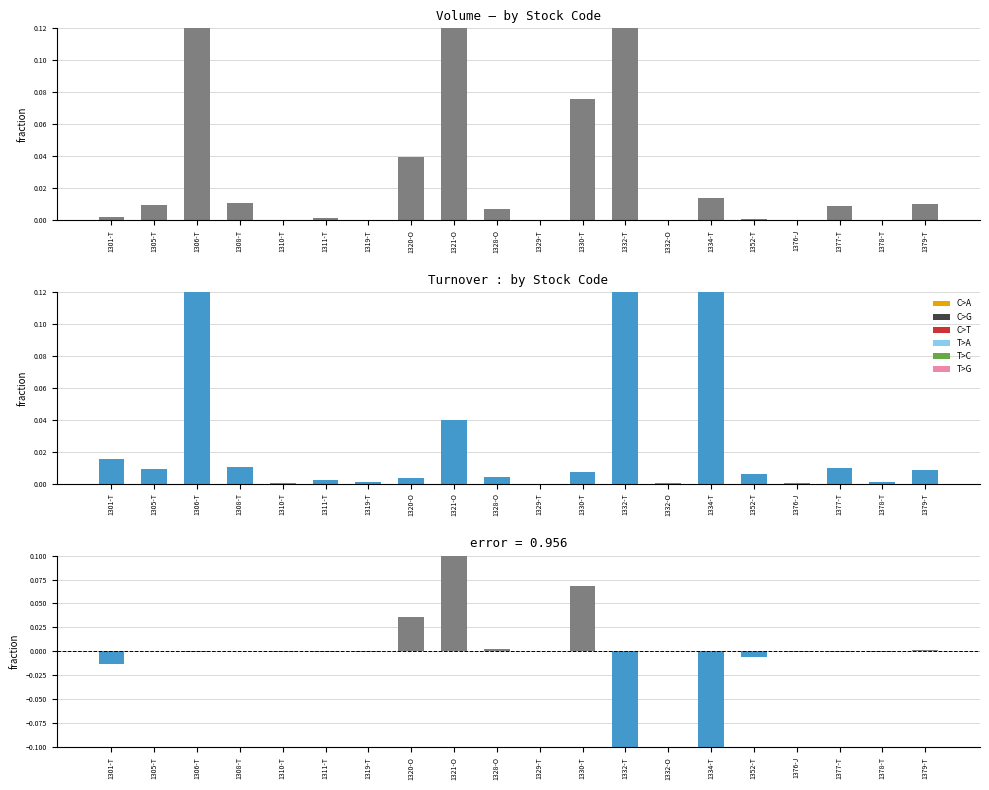

Is the value of Volume at 1308-T greater than the value of Turnover at 1334-T?

No